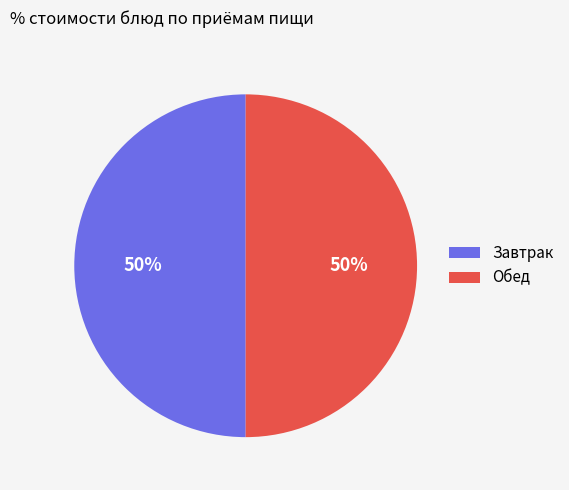

Is it true that Обед is 50% of the pie?

True